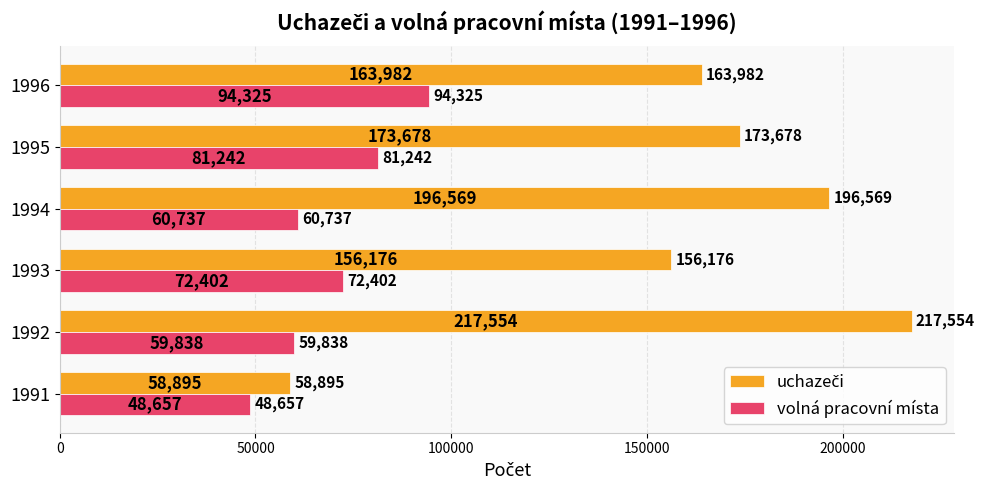

At which category is the sum across all series the highest?

1992